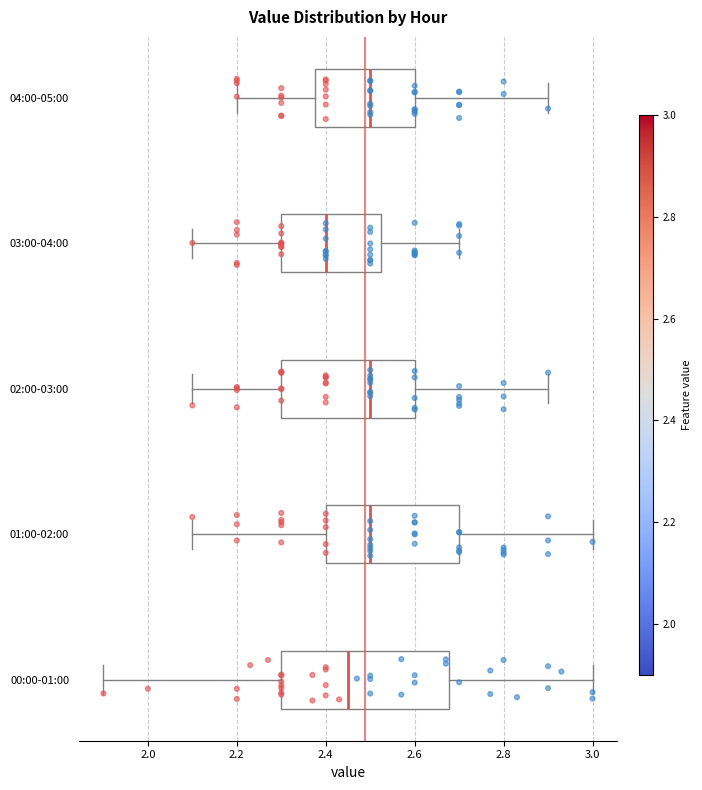

Comparing the boxes themselves (not the whiskers), which one is the widest?

00:00-01:00